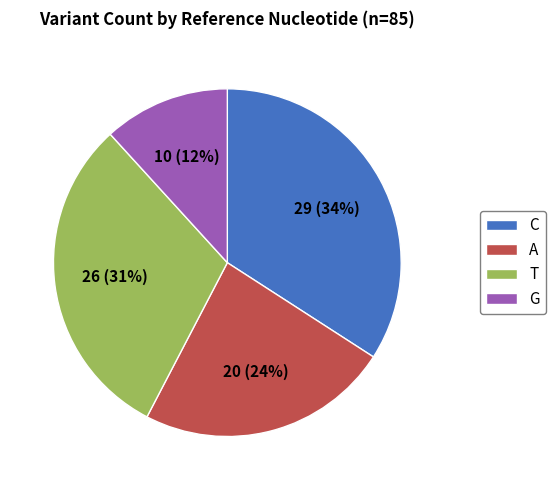

Is there any slice that represents more than half of the pie?

No